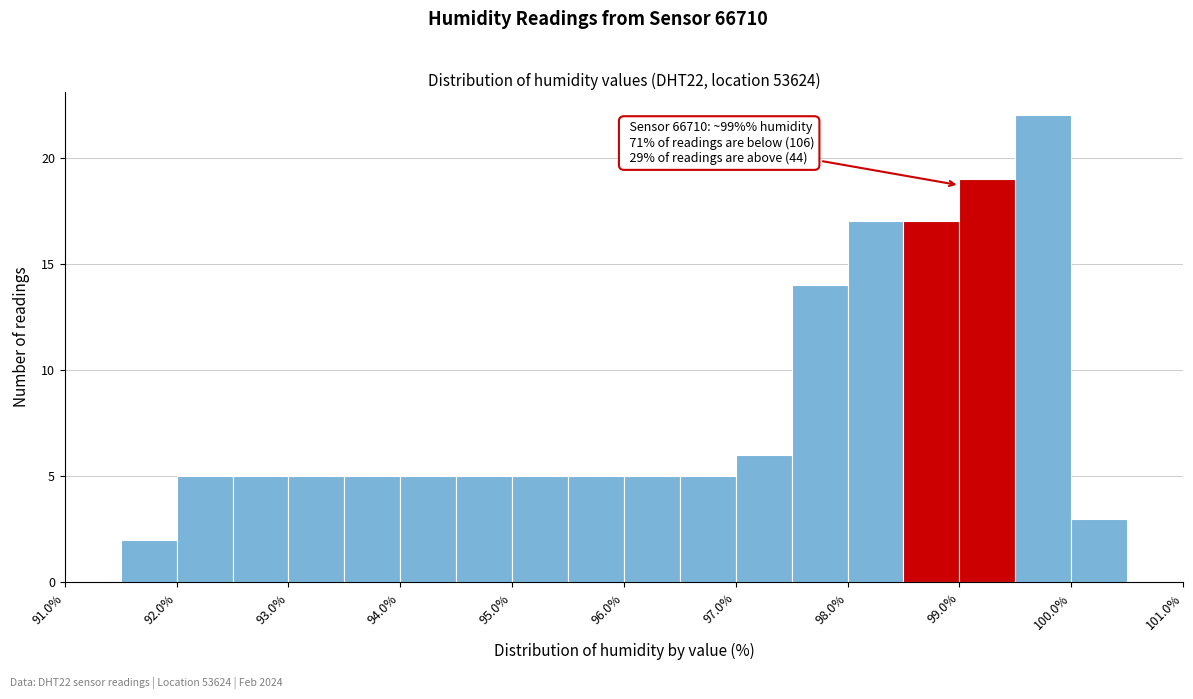

Over which range of the x-axis is the bar tallest?

99.5 to 100.0